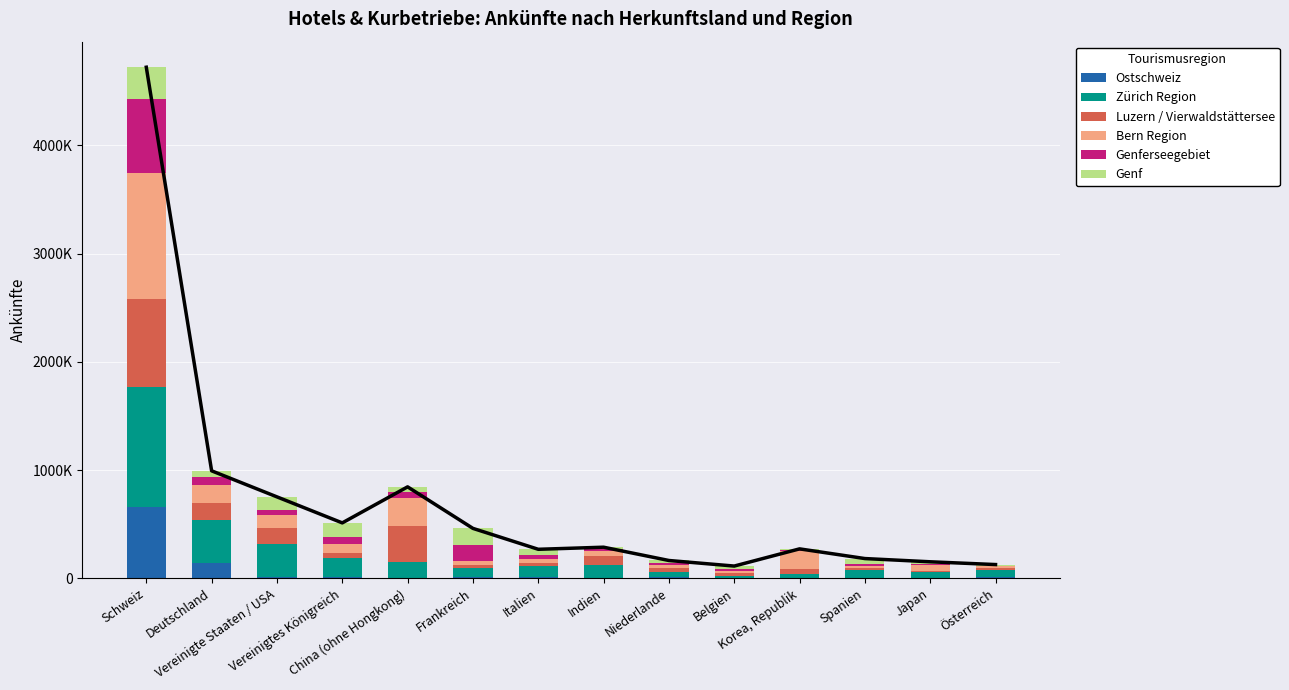

How many data points does each series have?

14